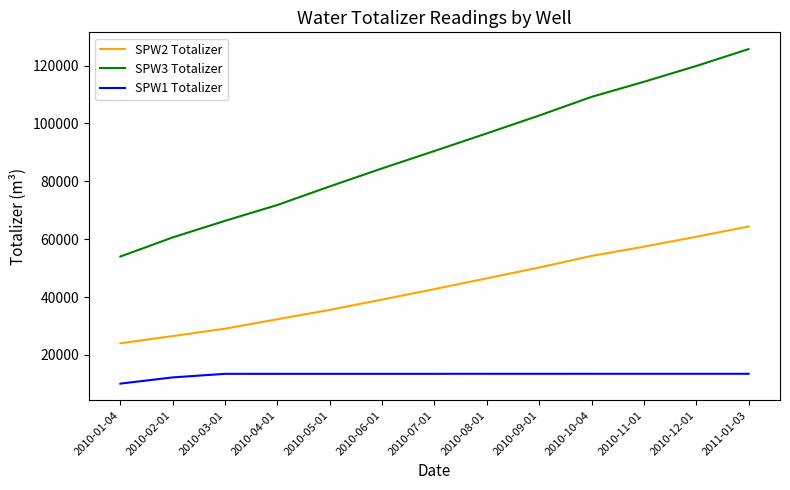

Is the value of SPW1 Totalizer at 2010-04-01 greater than the value of SPW3 Totalizer at 2010-07-01?

No